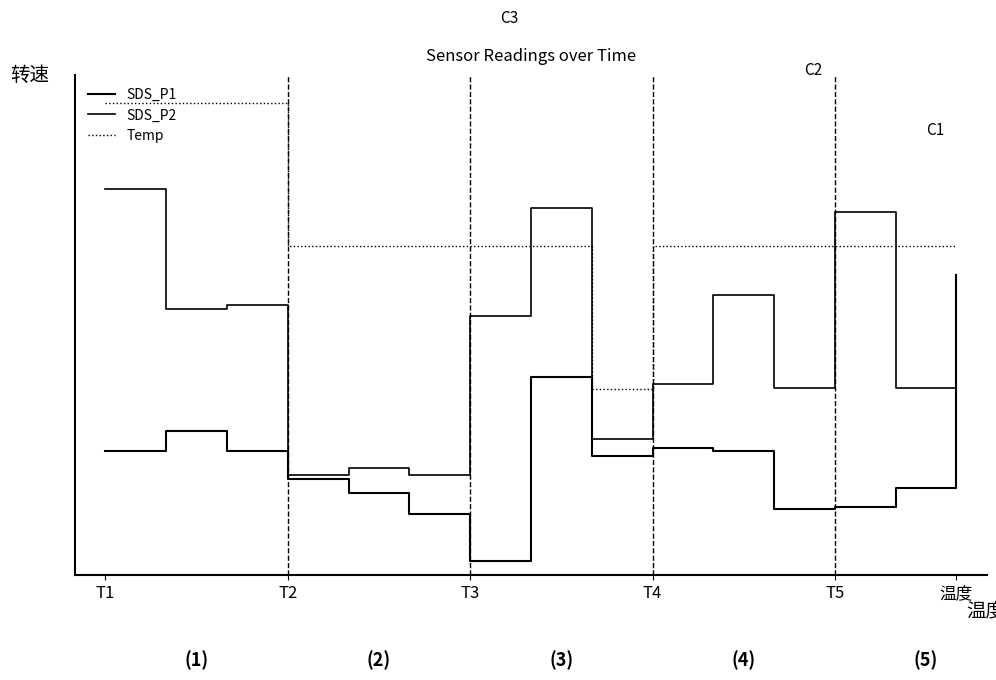

Does the chart display data point markers on the line(s)?

No